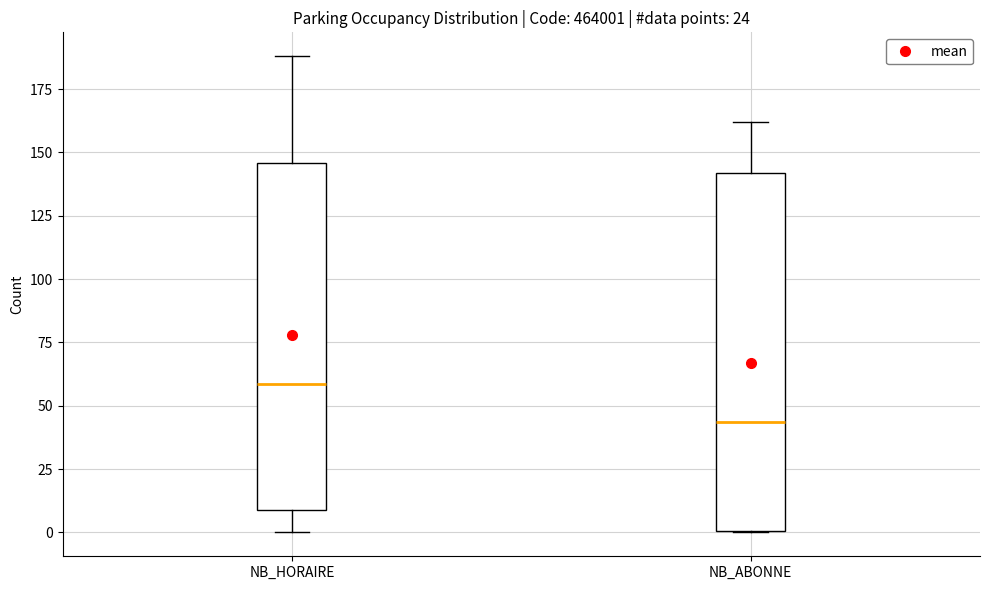

Which box has the highest median line?

NB_HORAIRE